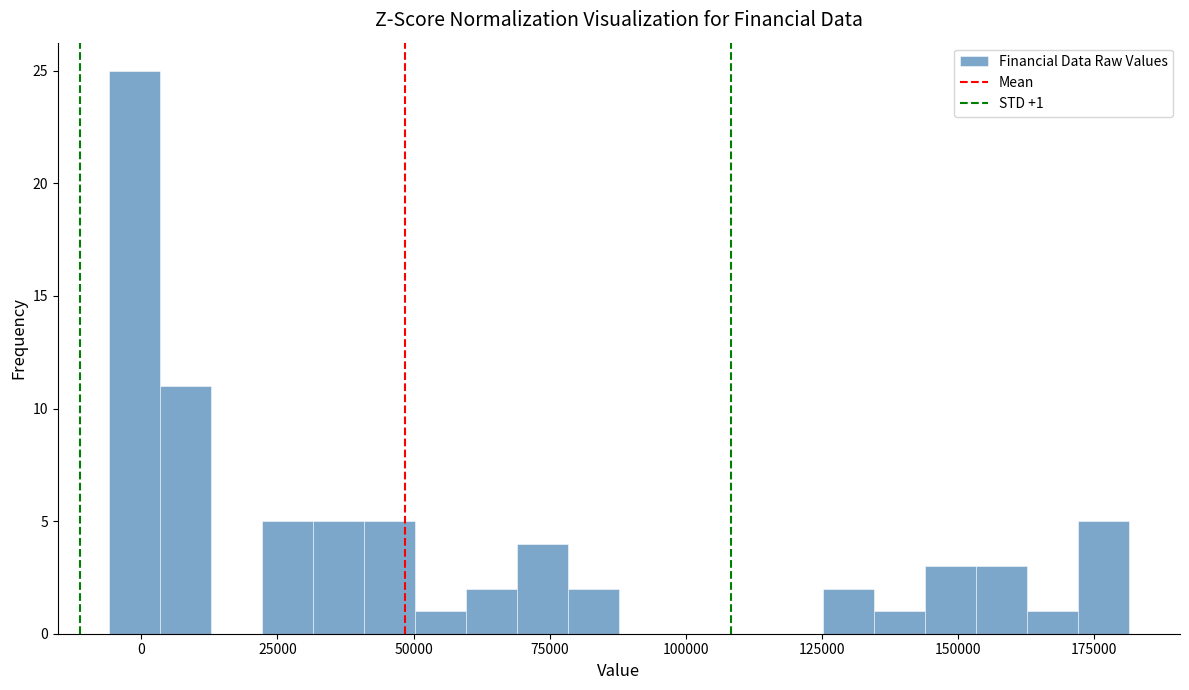

Around what value on the x-axis is the tallest bar? Give the approximate position of its centre, as read against the axis.

0